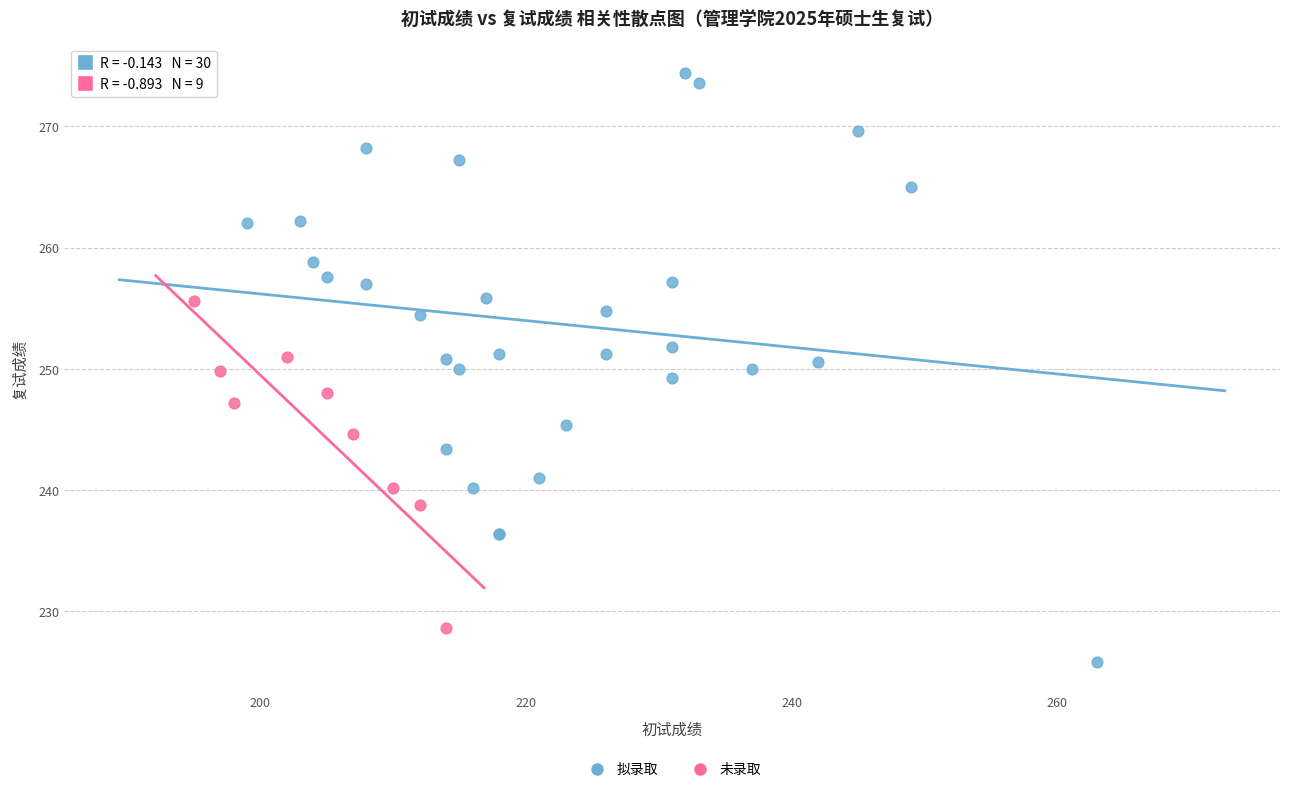

Which series contains the highest Y value?

拟录取